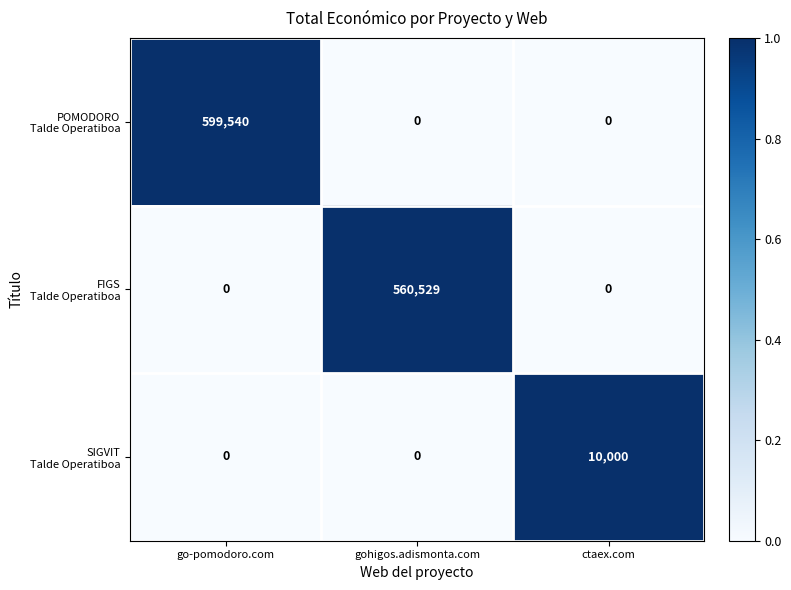

What is the difference between the highest and lowest values at gohigos.adismonta.com?

560529